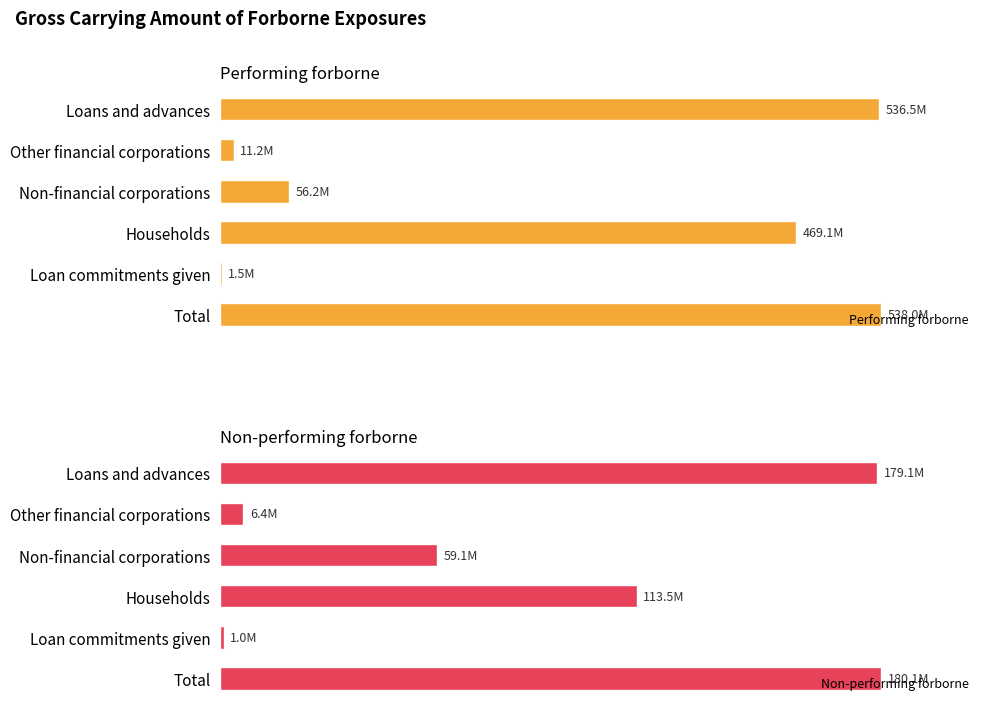

Where is Non-performing forborne nearest to the value 90520551?

Households